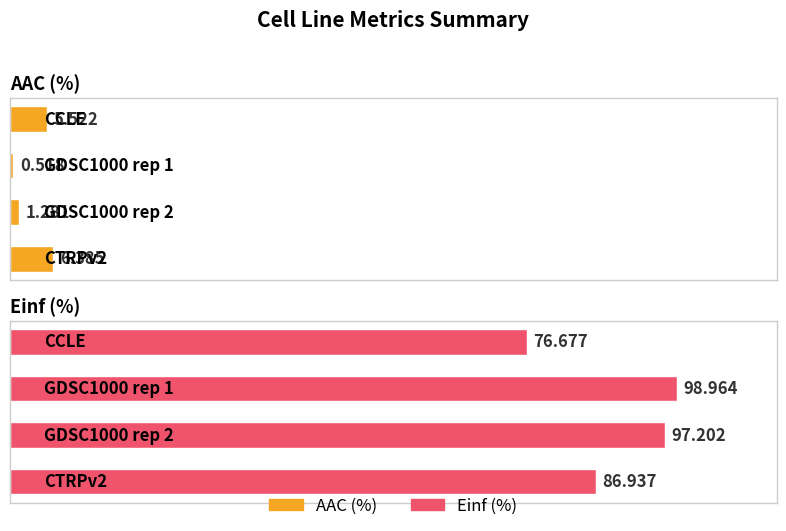

What are all the series names shown in the legend?

AAC (%), Einf (%)